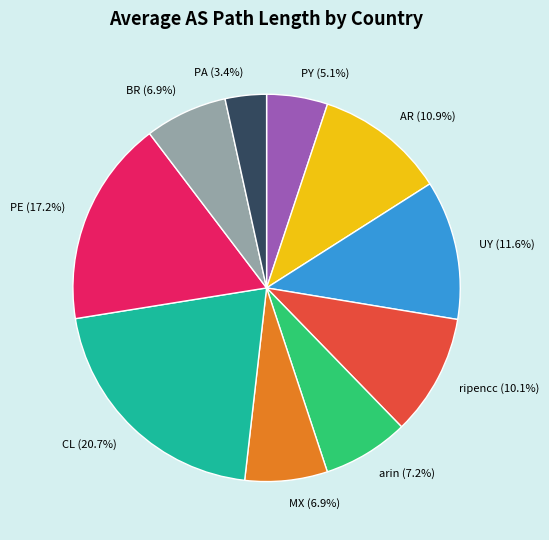

What is the ratio of the value at UY to the value at arin?

1.6